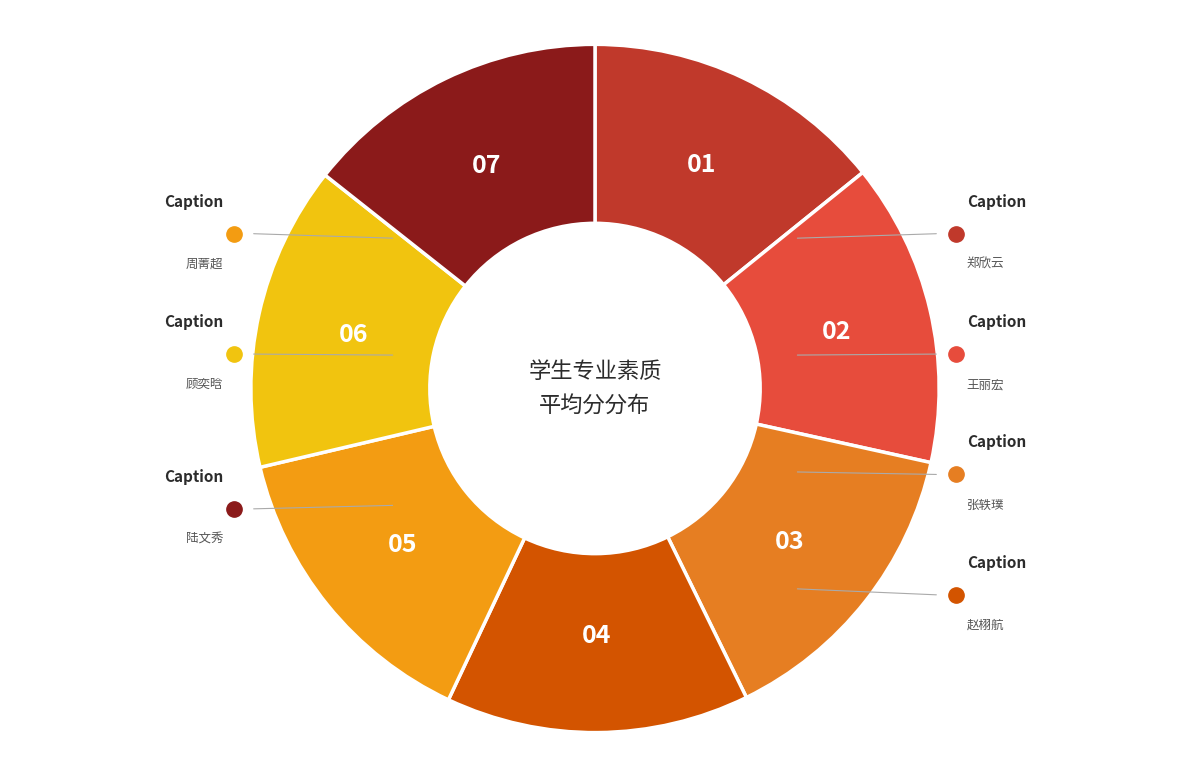

Count the number of slices in the pie.

7